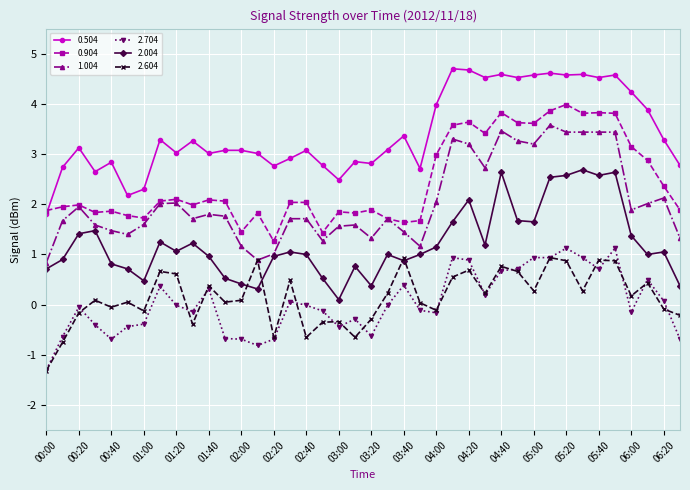

True or false: 0.904 has more than 0 interior local peaks.

True